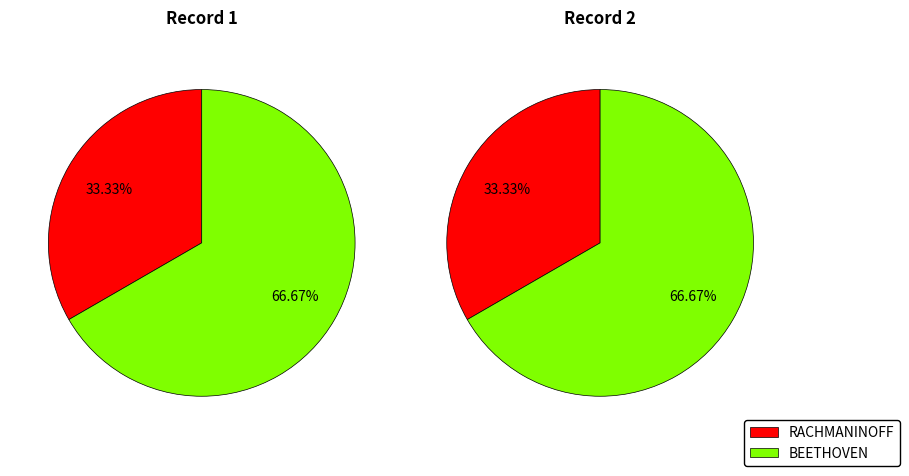

How many segments does this pie chart have?

2